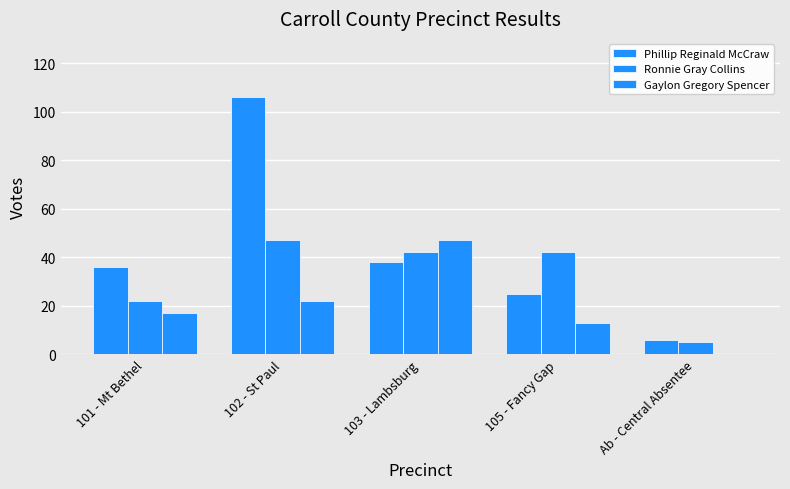

Are the bars horizontal?

No